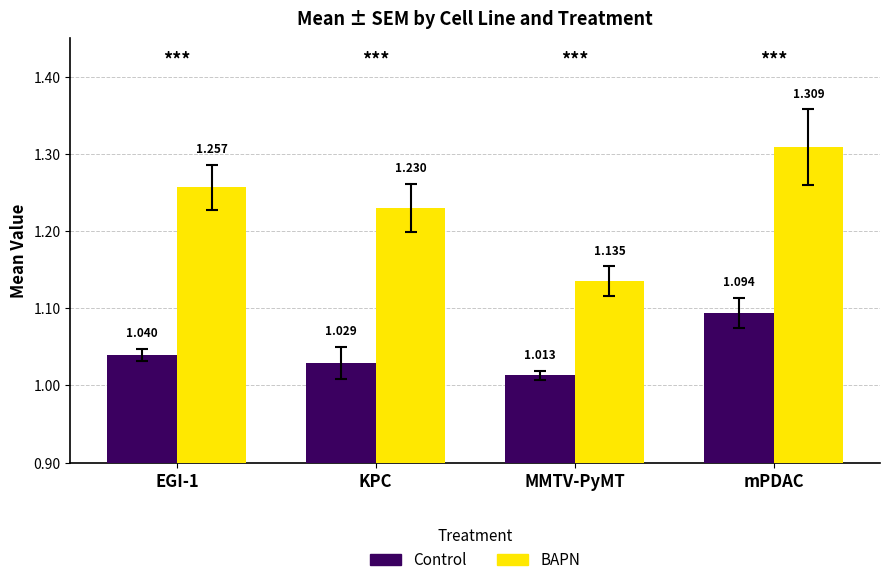

What is the total value across all series at EGI-1?

2.3